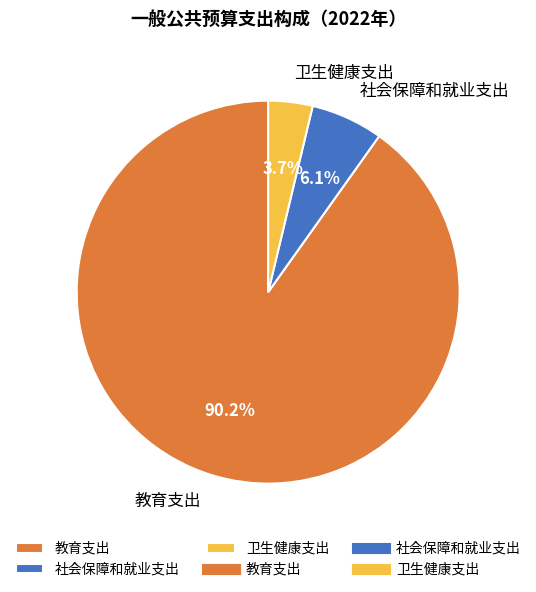

What is the largest slice in the pie chart?

教育支出